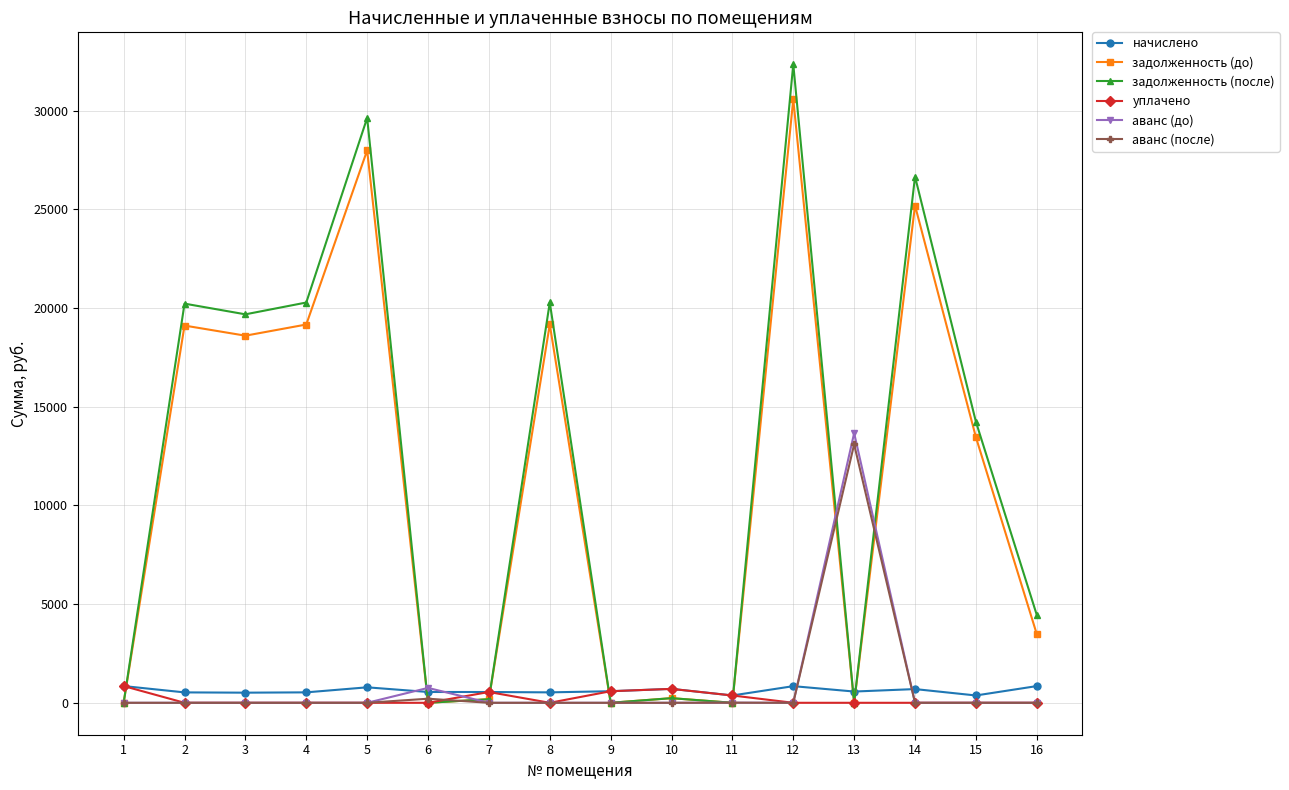

Between 4 and 5, which series saw the biggest shift?

задолженность (после)